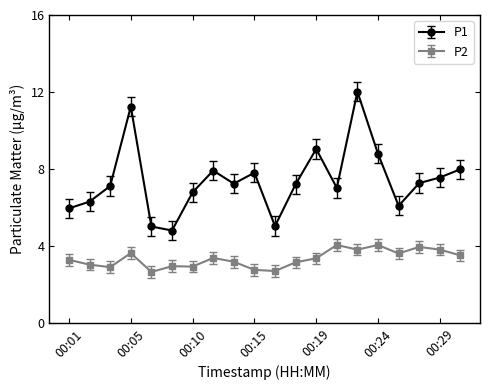

What is the maximum value shown in the chart?

12.0